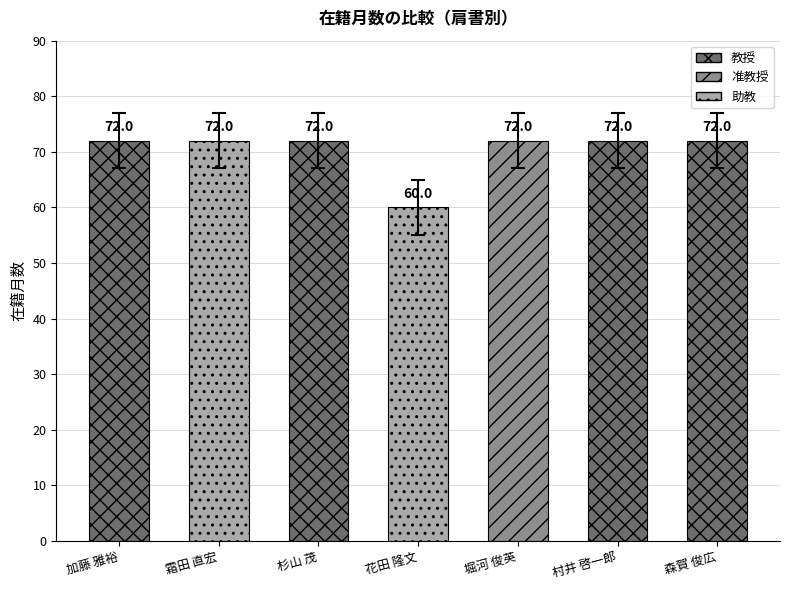

Which label corresponds to the smallest value in the chart?

花田 隆文